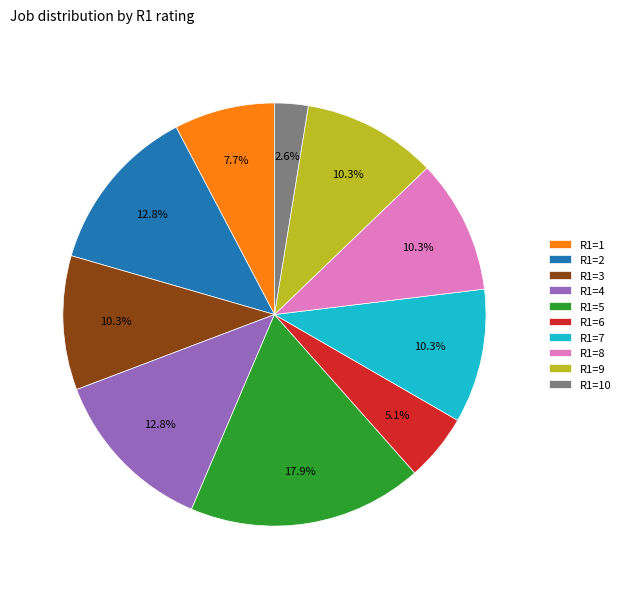

What is the largest slice in the pie chart?

R1=5